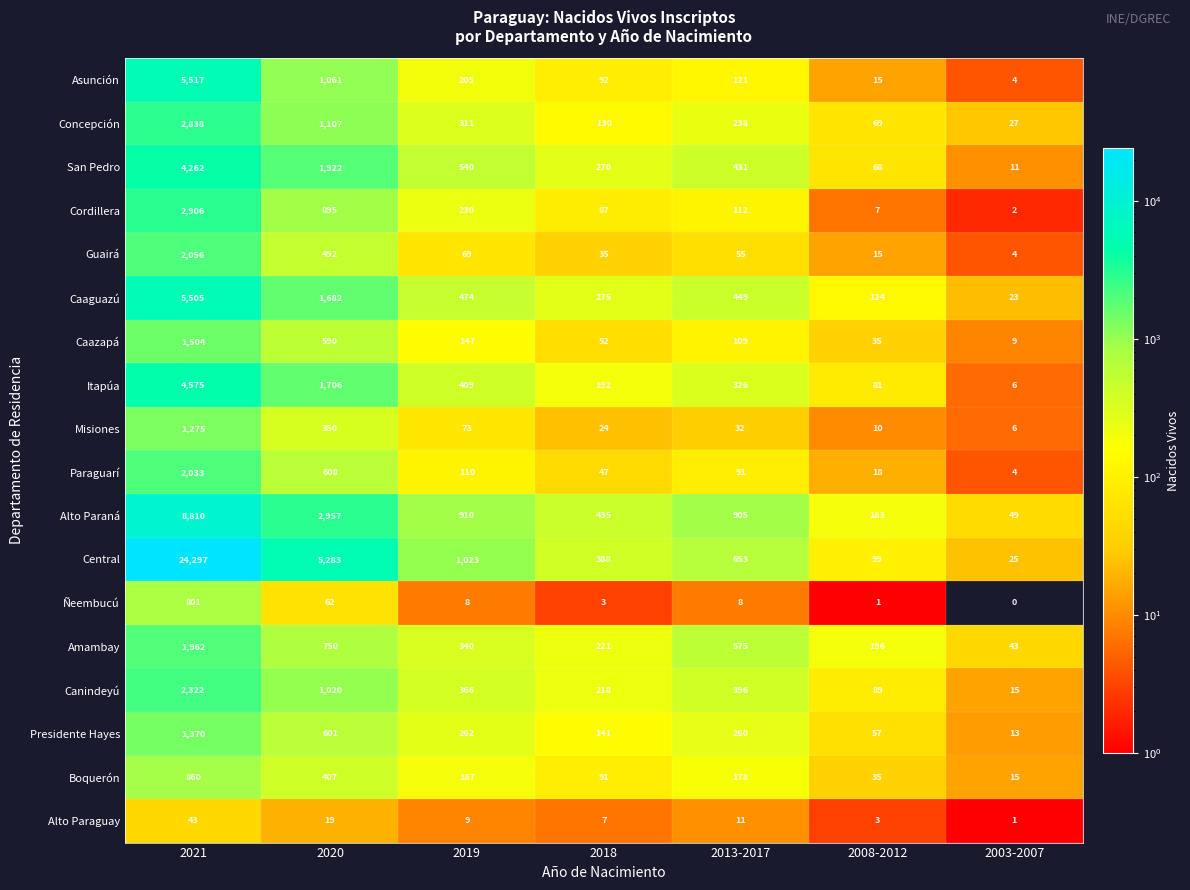

What is the sum of the Caazapá values at 2019 and 2020?

737